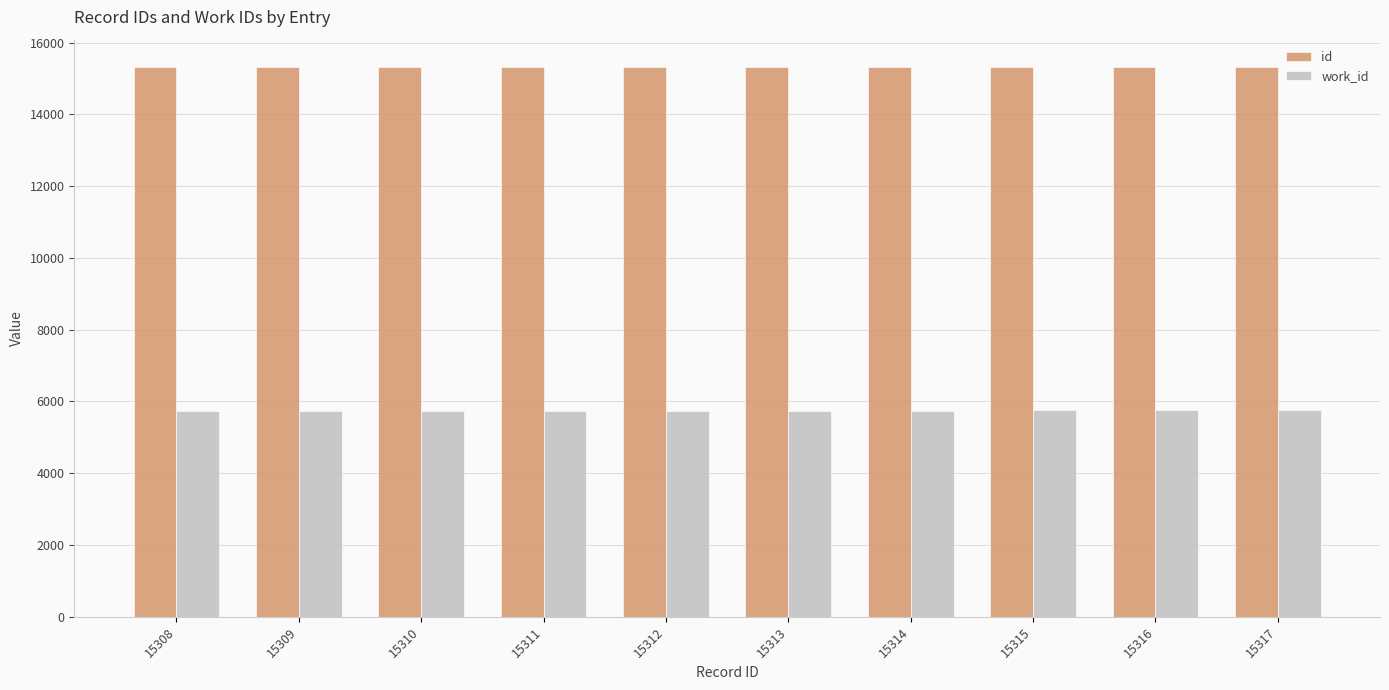

What is the maximum value for work_id?

5749